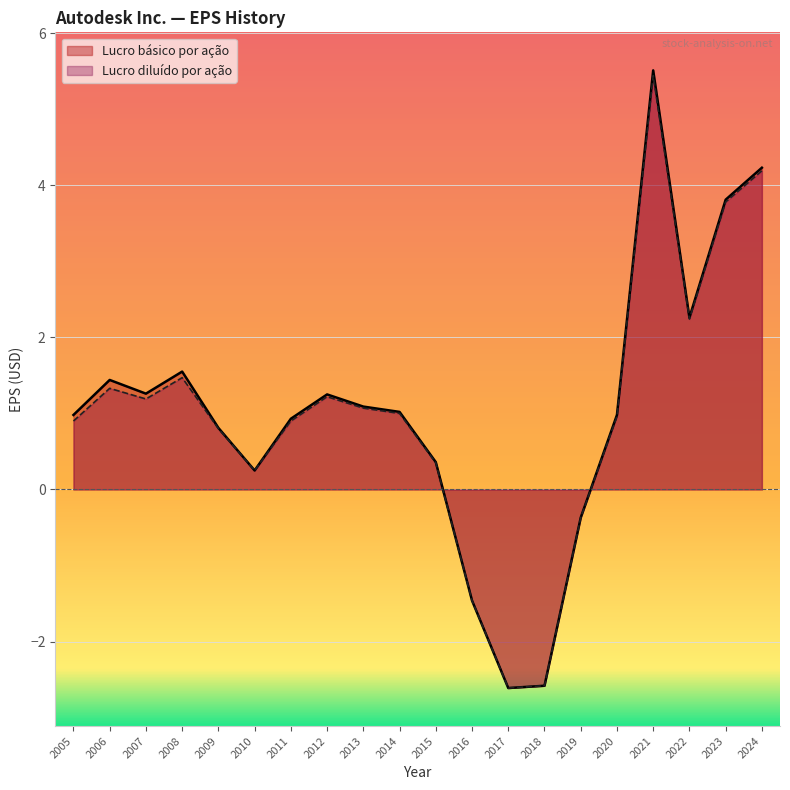

What is the difference between the maximum and minimum values in the Lucro diluído por ação series?

8.1